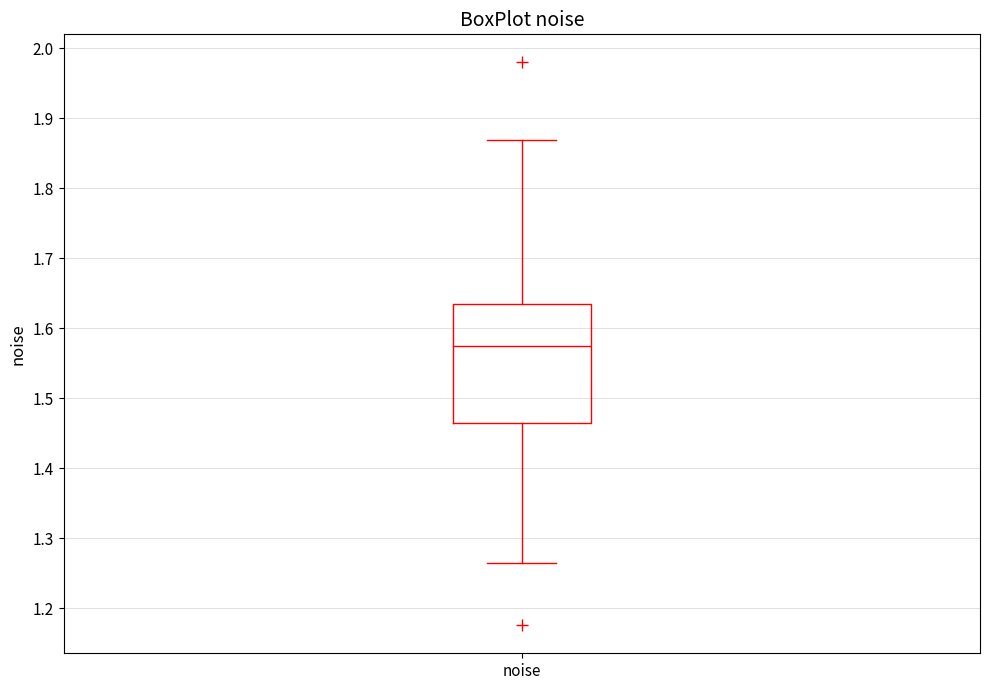

Read this box plot against the y-axis: the position of the median line, the range covered by the box, and the ends of both whiskers. The values are not printed on the chart, so give them approximately, as read against the axis.

median 1.57, box 1.46 to 1.63, whiskers 1.26 to 1.87